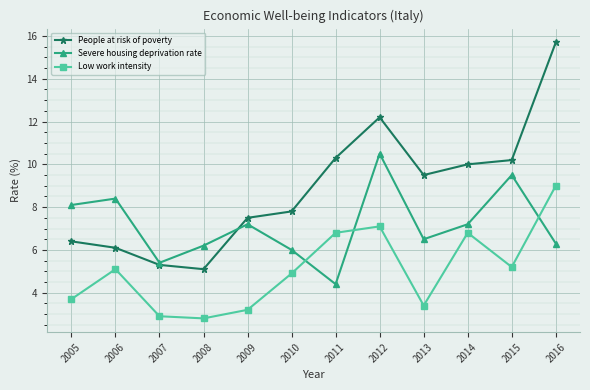

What is the spread (max minus min) of values at 2015?

5.0